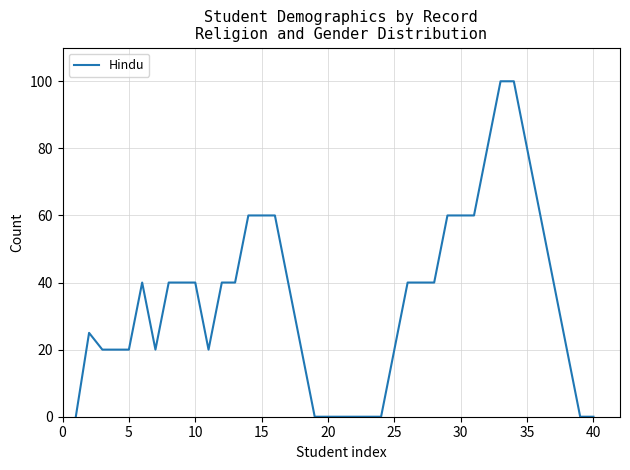

What is the difference between the maximum and minimum values?

100